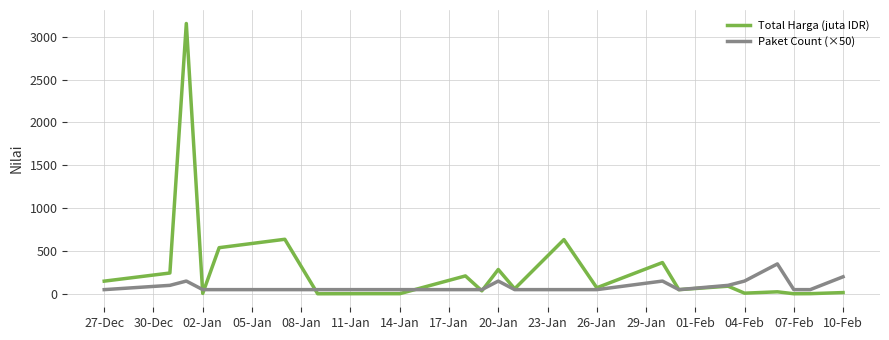

Which series has the largest total across all categories?

Total Harga (juta IDR)